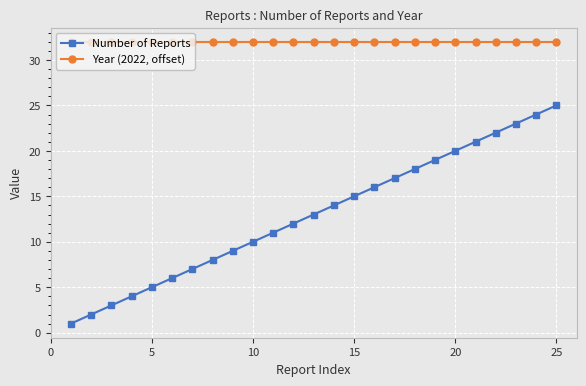

How many categories are shown in the chart?

25